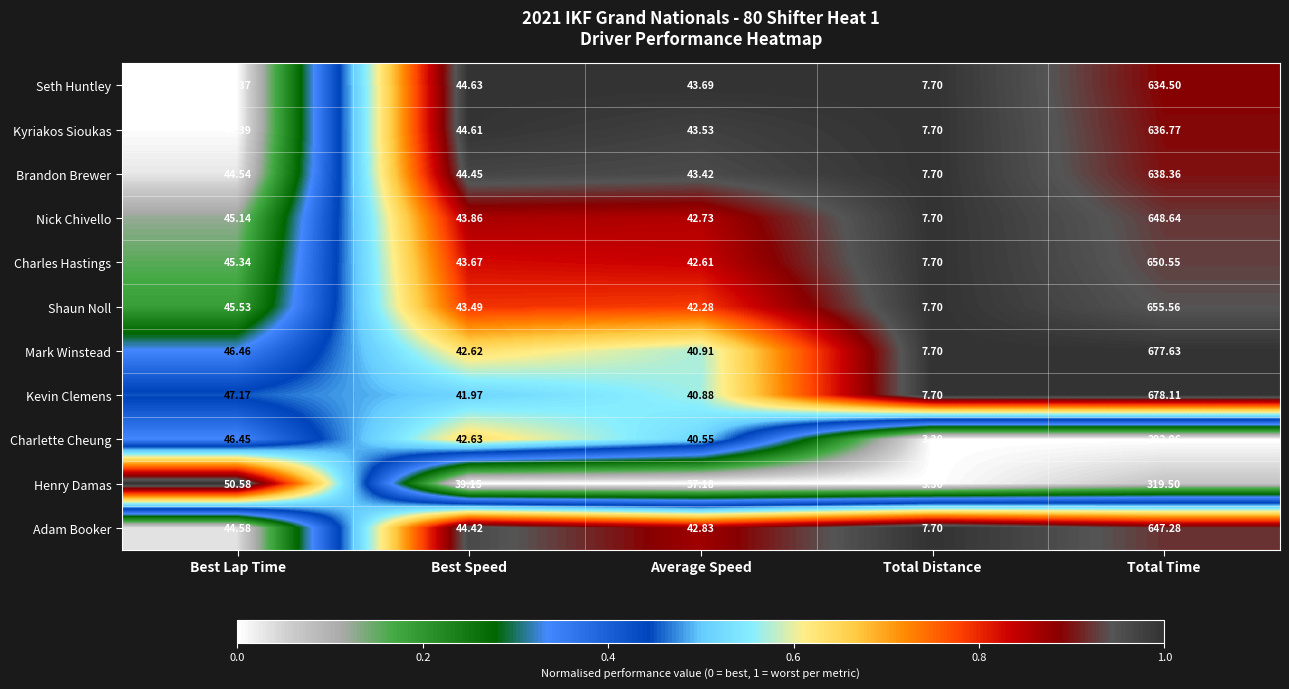

Between Average Speed and Total Time, which series saw the biggest shift?

Kevin Clemens